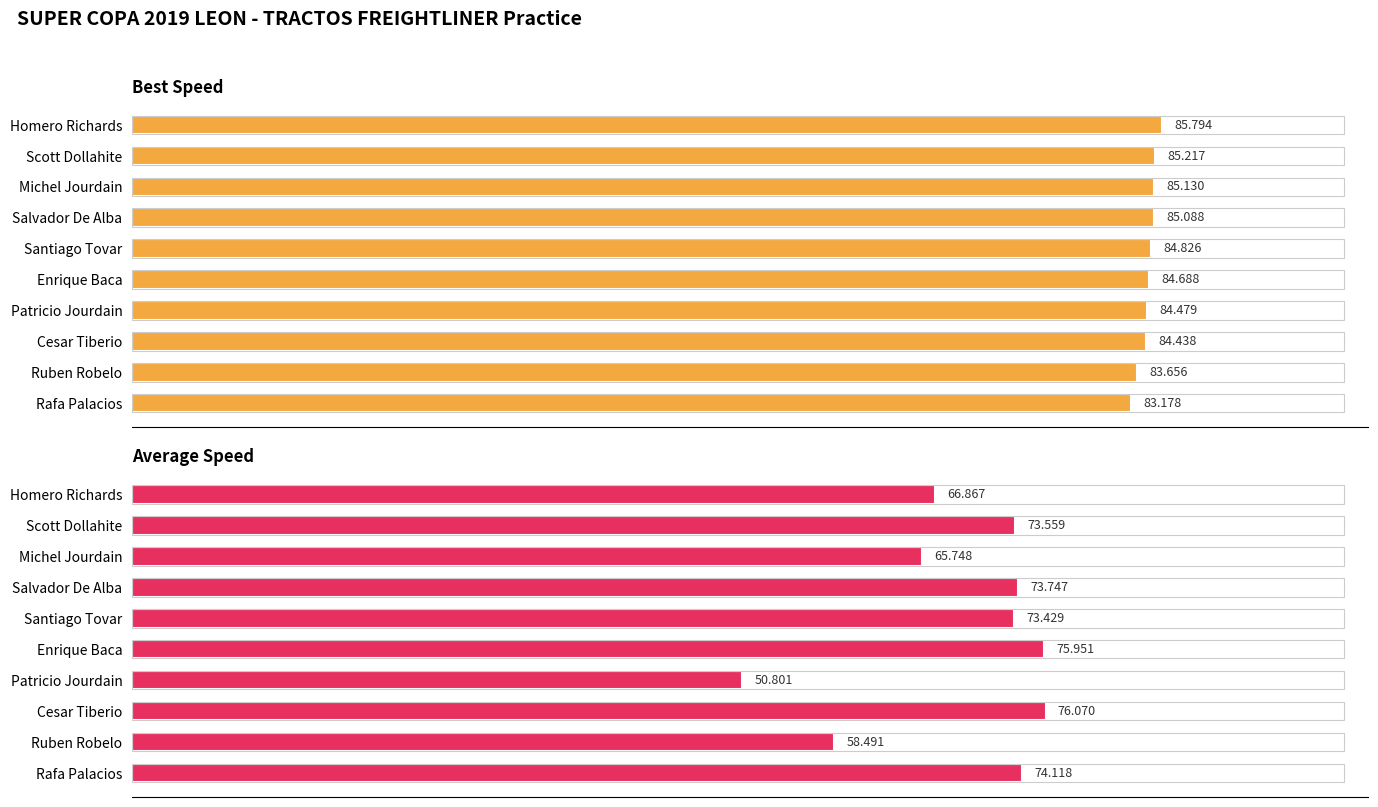

How many values in the Average Speed series are below 73?

4